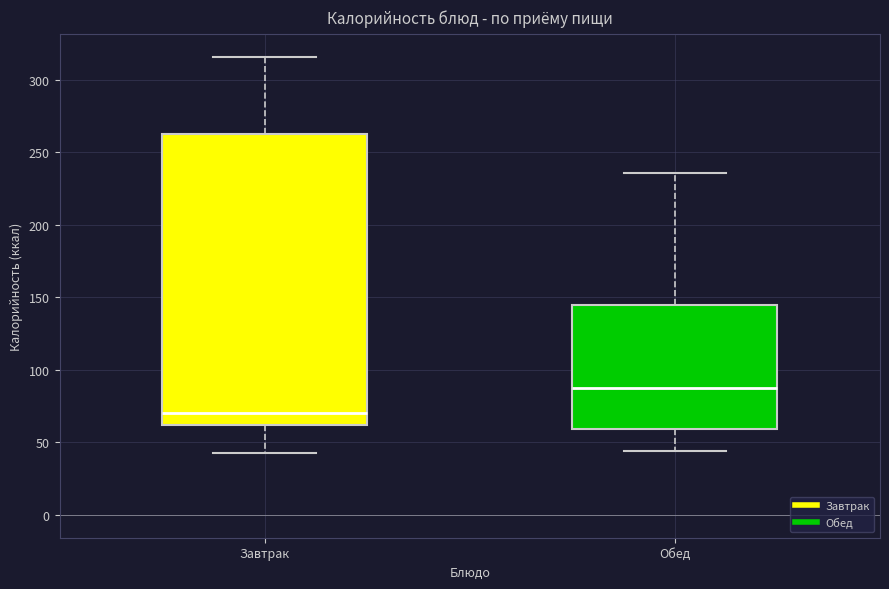

Reading left to right, read every box against the y-axis: the position of its median line, the range the box covers, and the ends of its whiskers. The values are not printed on the chart, so give them approximately, as read against the axis.

Завтрак: median 70, box 60 to 265, whiskers 45 to 315
Обед: median 90, box 60 to 145, whiskers 45 to 235